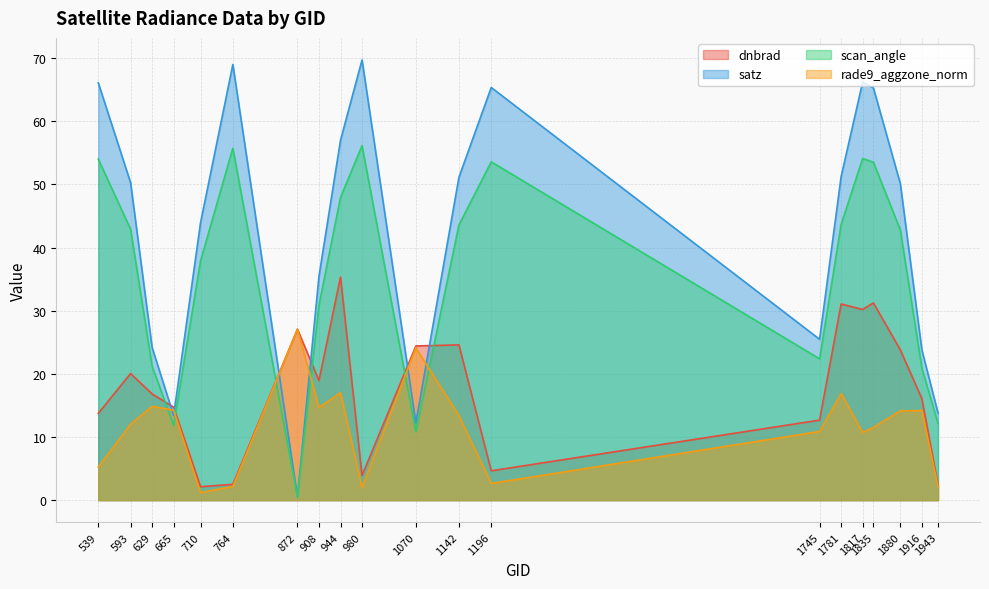

Is it true that scan_angle equals 42.8 at 1880?

True